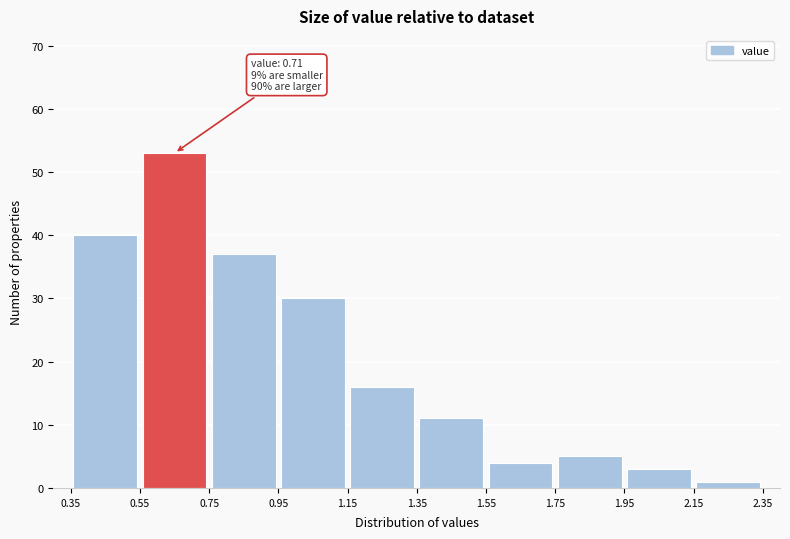

Over which range of the x-axis is the bar tallest?

0.55 to 0.75